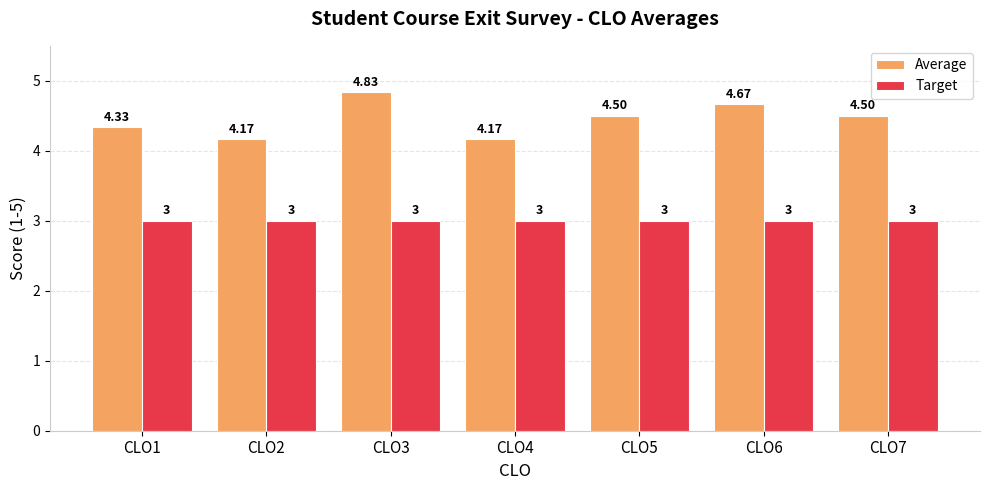

How many bars are there in total?

14